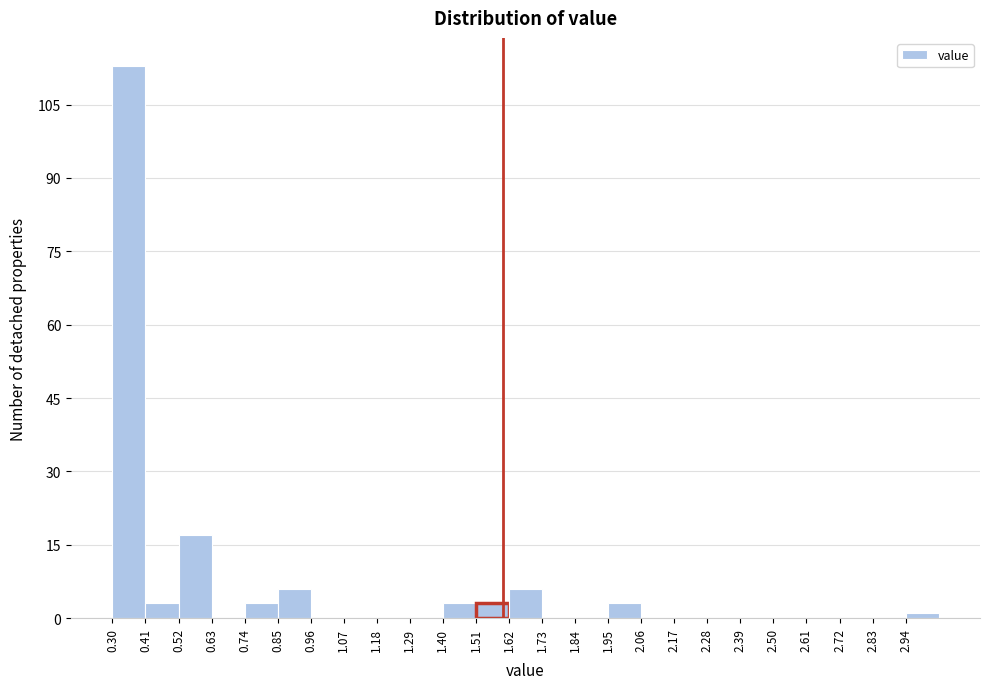

Reading left to right, list every bar in this chart as the range it spans on the x-axis followed by its height. Neither the bar edges nor the heights are printed on the chart, so give them approximately, as read against the axes.

0.30 to 0.41: 114
0.41 to 0.52: 4
0.52 to 0.63: 18
0.63 to 0.74: 0
0.74 to 0.85: 4
0.85 to 0.96: 6
0.96 to 1.07: 0
1.07 to 1.18: 0
1.18 to 1.29: 0
1.29 to 1.40: 0
1.40 to 1.51: 4
1.51 to 1.62: 4
1.62 to 1.73: 6
1.73 to 1.84: 0
1.84 to 1.95: 0
1.95 to 2.06: 4
2.06 to 2.17: 0
2.17 to 2.28: 0
2.28 to 2.39: 0
2.39 to 2.50: 0
2.50 to 2.61: 0
2.61 to 2.72: 0
2.72 to 2.83: 0
2.83 to 2.94: 0
2.94 to 3.05: under 2